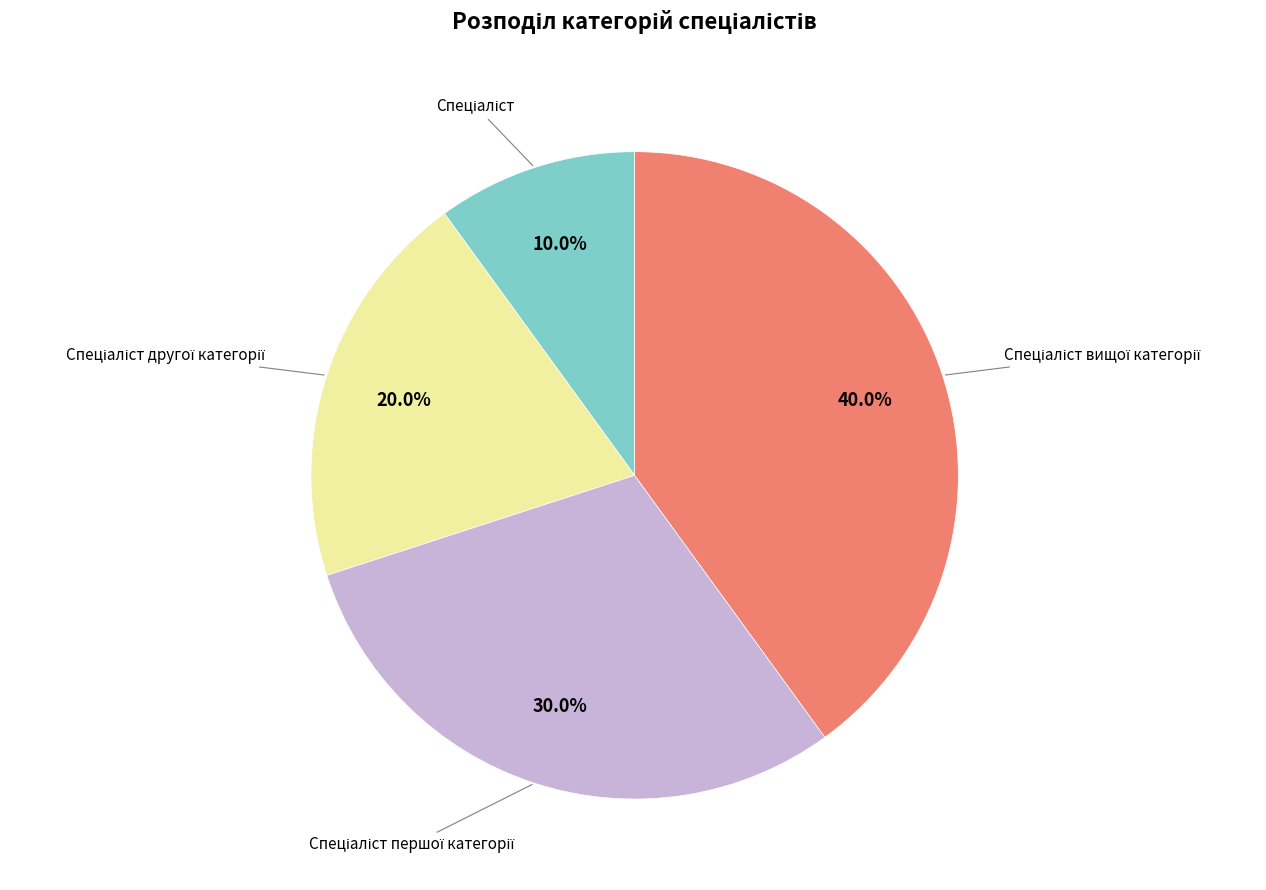

Is there a majority slice in this chart?

No